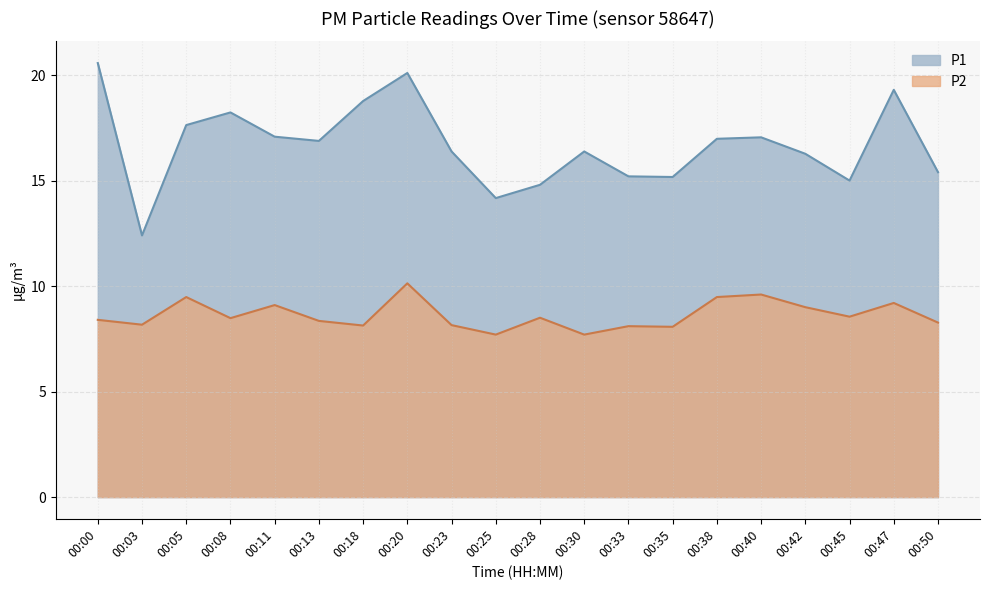

Which category has the highest value in the P1 series?

00:00